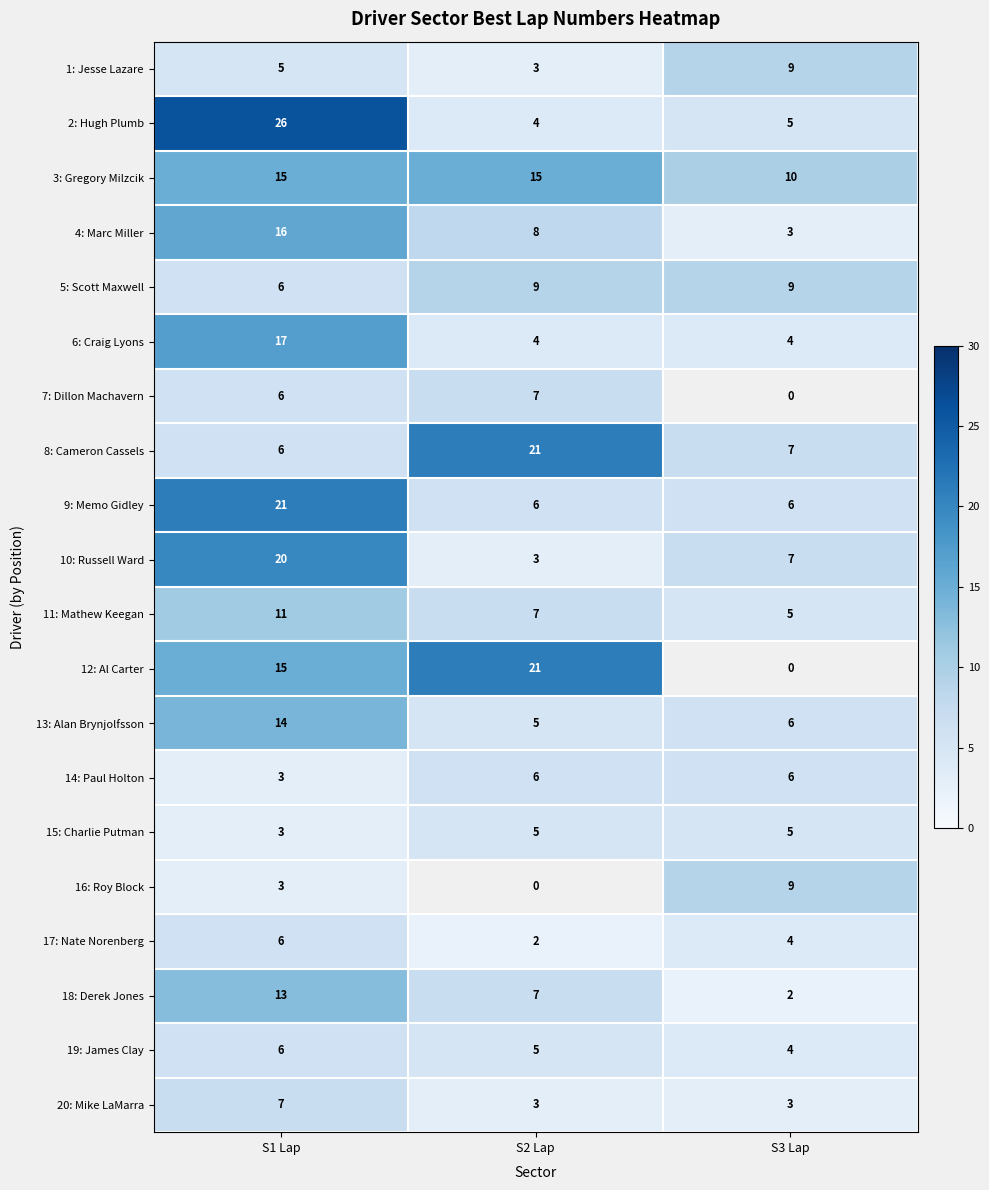

What is the difference between the 14: Paul Holton values at S3 Lap and S1 Lap?

3